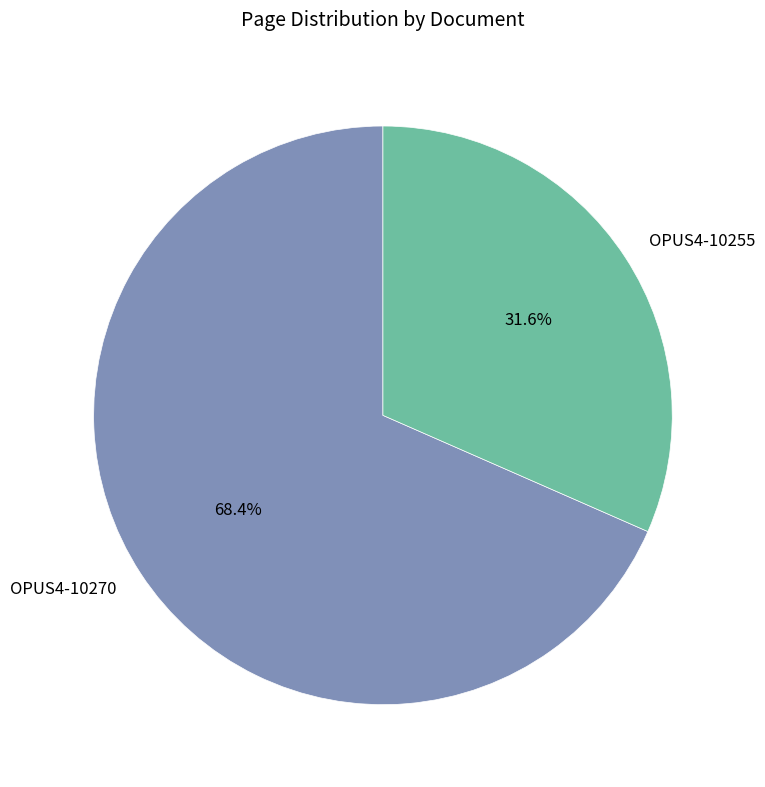

How many segments does this pie chart have?

2